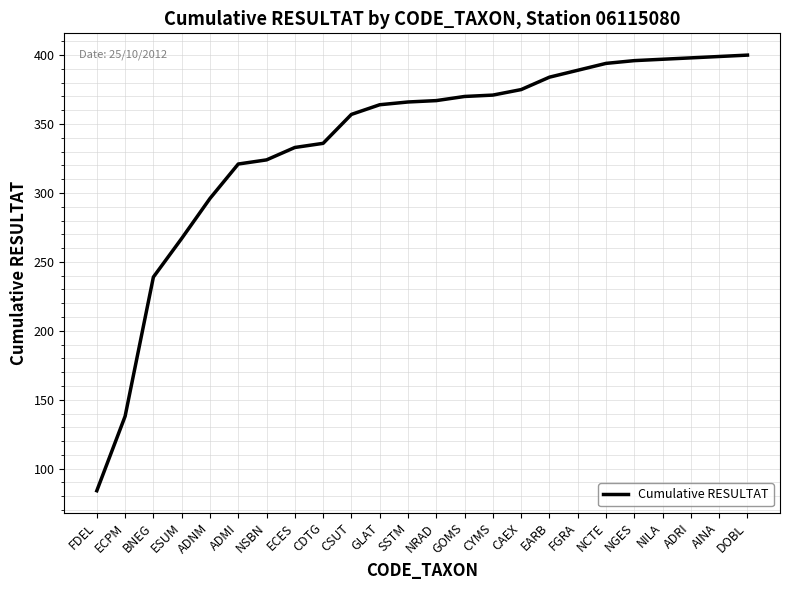

True or false: the data shows 530 at ADRI.

False